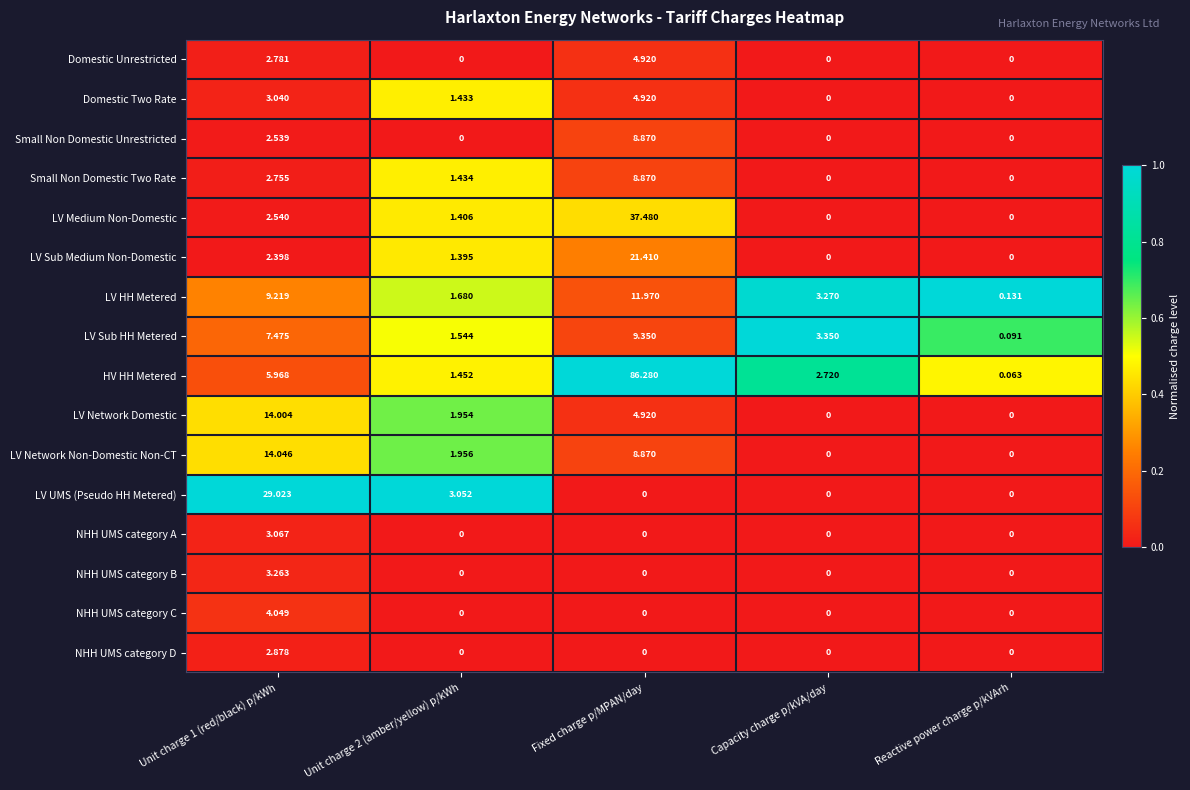

Which series has the largest range (max minus min)?

HV HH Metered